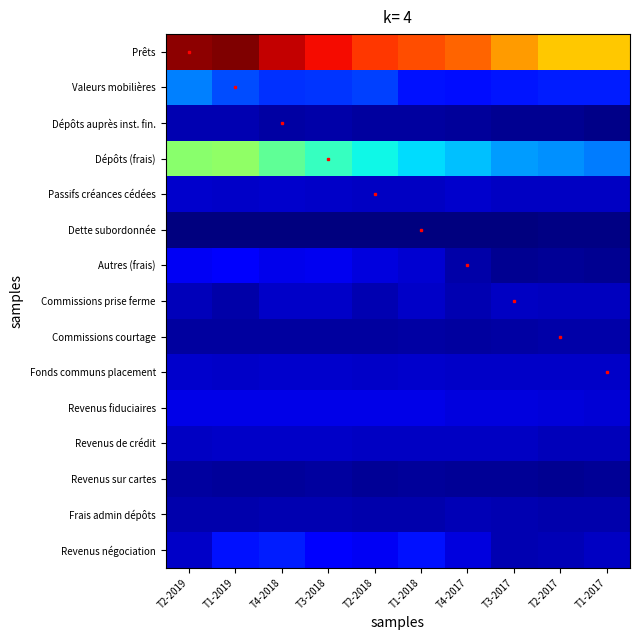

What is the difference between the highest and lowest values at T3-2018?

0.9